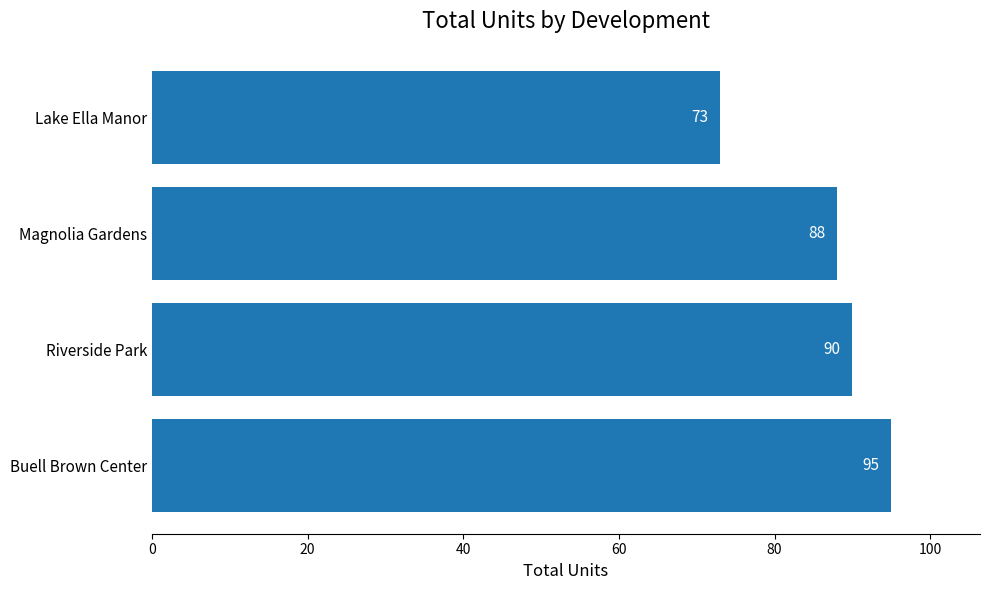

What is the minimum value shown in the chart?

73